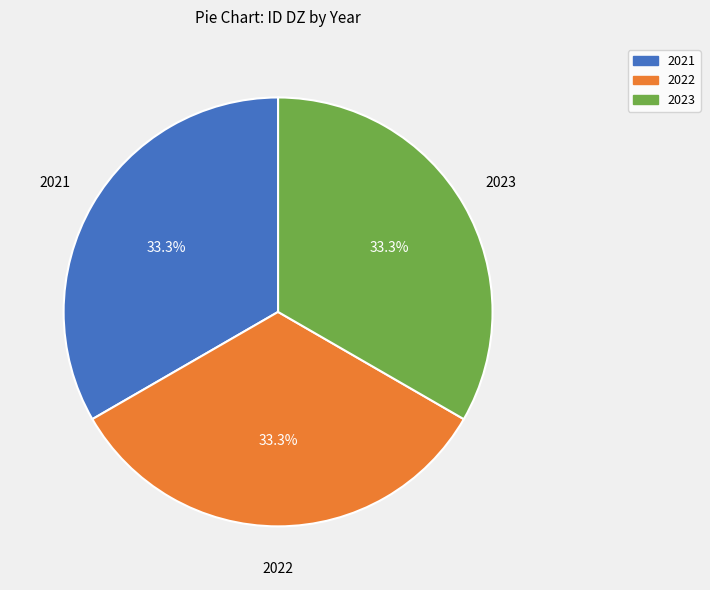

How many segments does this pie chart have?

3